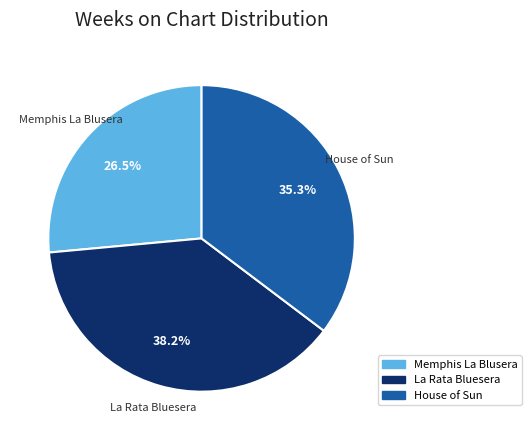

What is the largest slice in the pie chart?

La Rata Bluesera